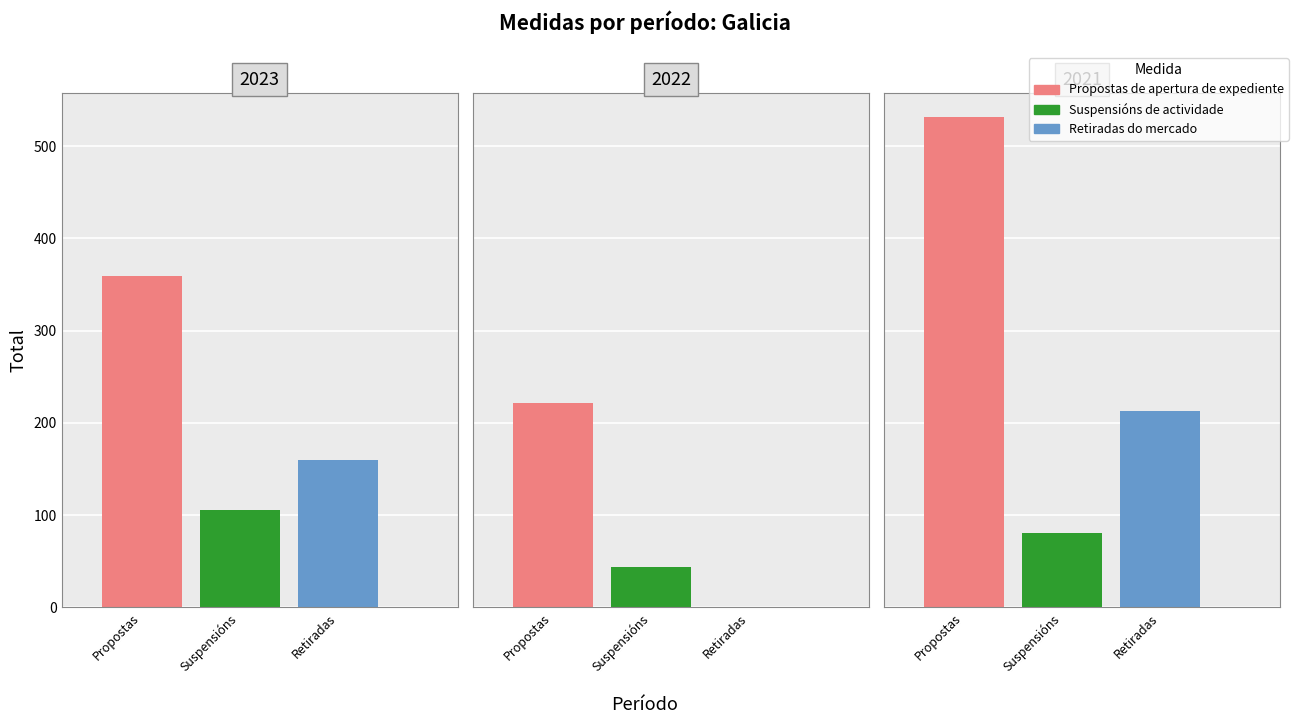

What is the difference between the maximum and minimum values in the Suspensións de actividade series?

62